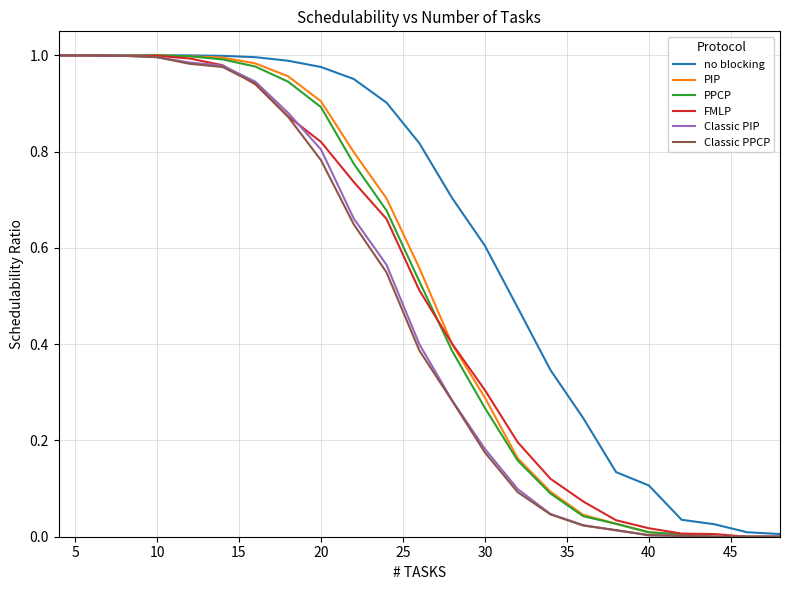

Which series has the largest total across all categories?

no blocking